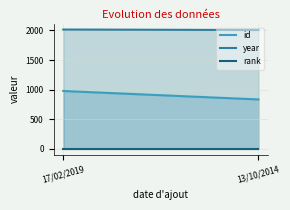

At which label is id closest to 905?

13/10/2014